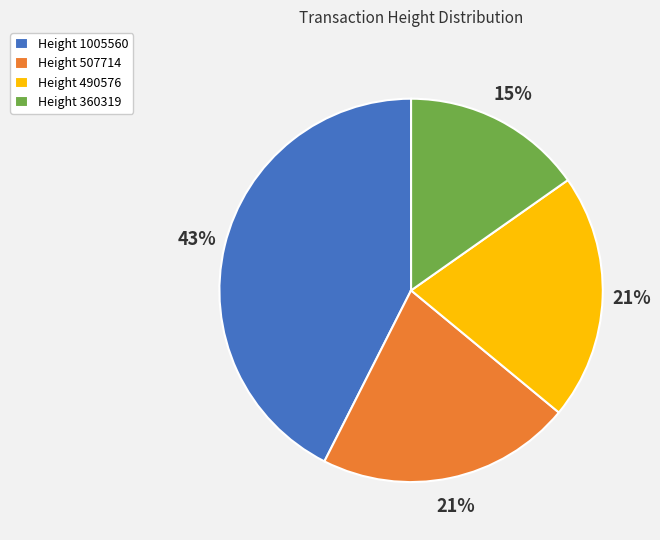

To the nearest percent, what is the average slice percentage?

25%